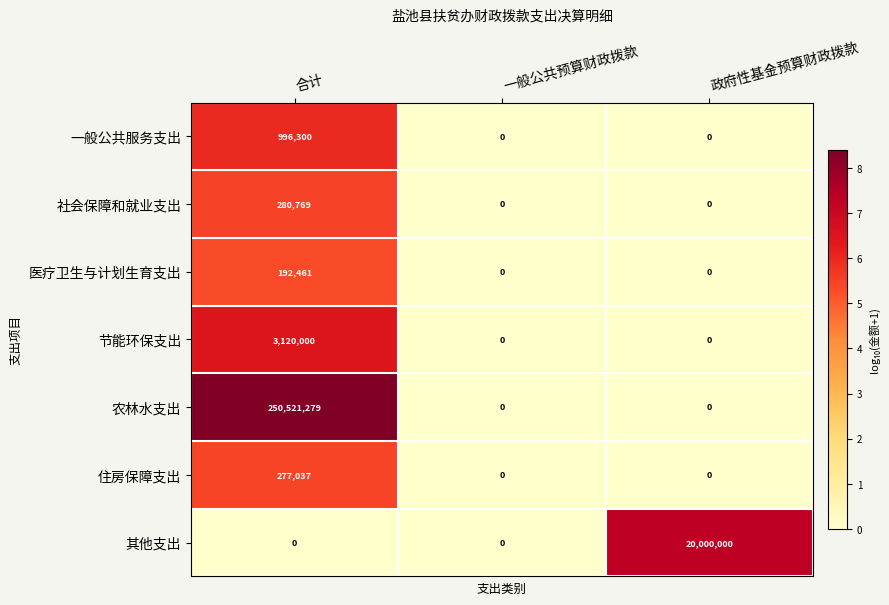

Reading left to right, list all the values displayed in this chart.

一般公共服务支出: 996300	0	0
社会保障和就业支出: 280769	0	0
医疗卫生与计划生育支出: 192461	0	0
节能环保支出: 3120000	0	0
农林水支出: 250521279	0	0
住房保障支出: 277037	0	0
其他支出: 0	0	20000000